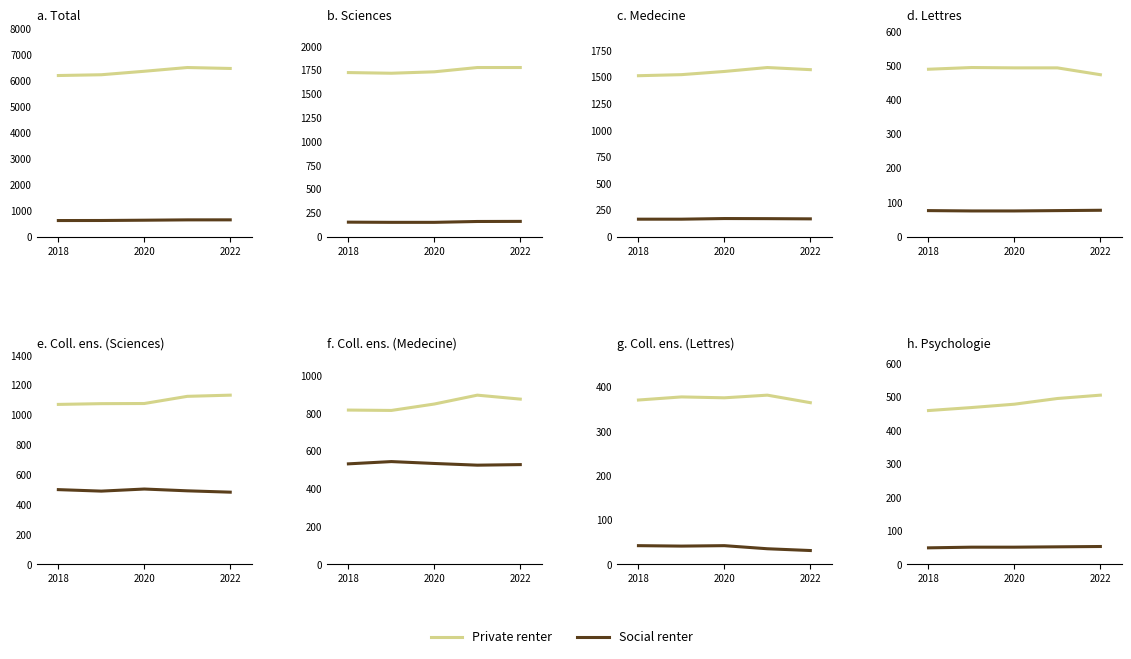

True or false: Private renter and Social renter intersect in this chart.

False